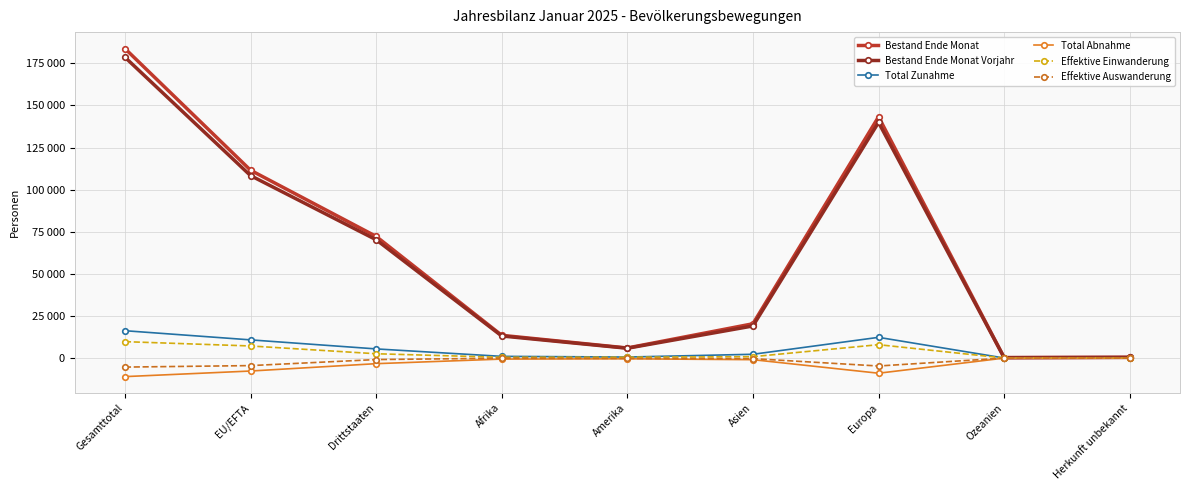

Which series has the largest range (max minus min)?

Bestand Ende Monat